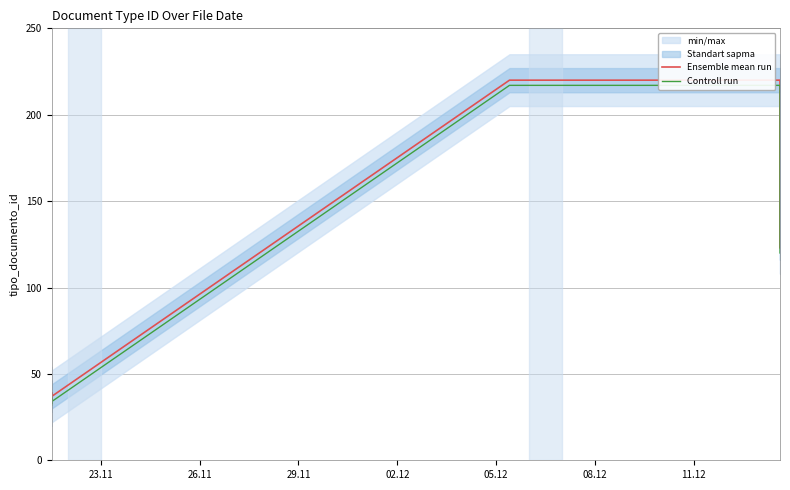

List the series in order of their peak value, lowest first.

Controll run, Ensemble mean run